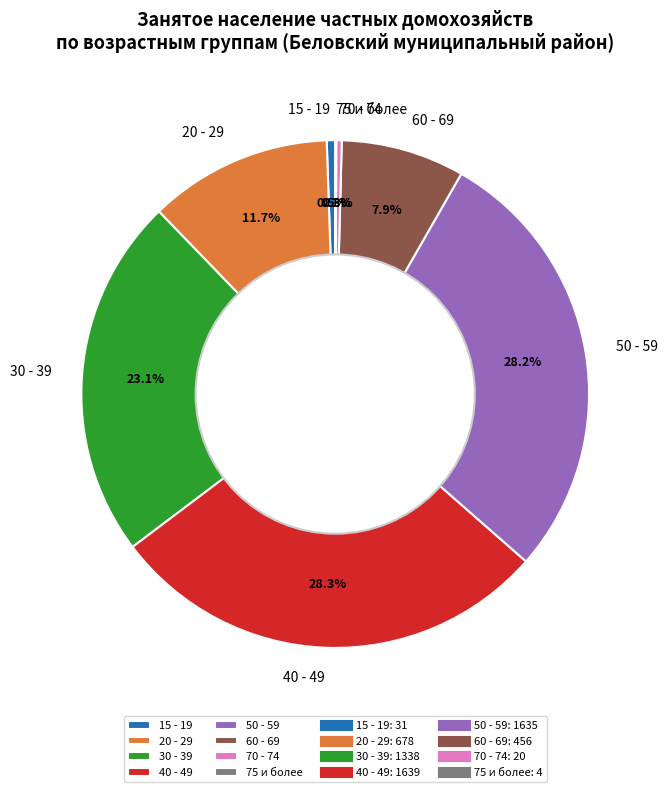

The 30 - 39 slice represents 36% of the pie. True or false?

False